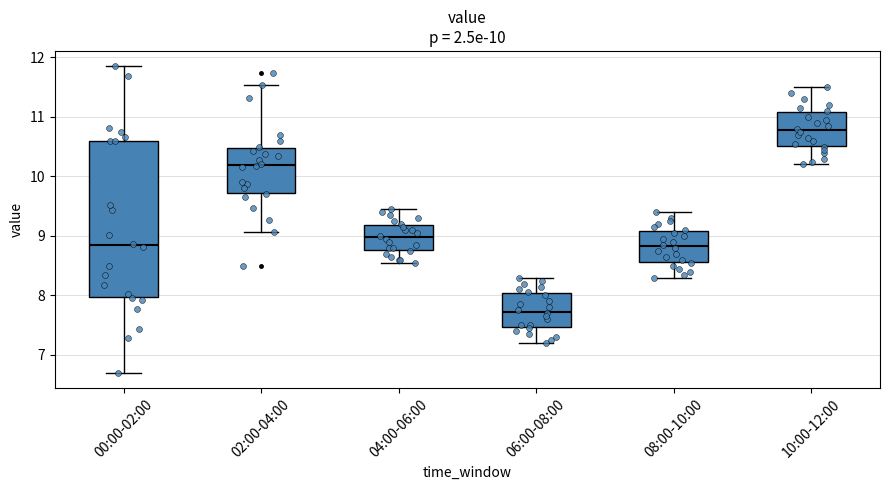

Comparing the boxes themselves (not the whiskers), which one is the tallest?

00:00-02:00